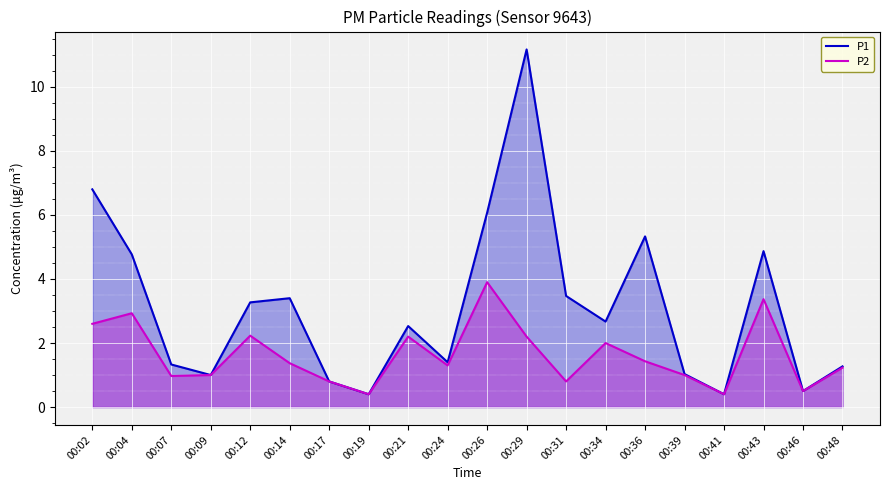

How many series are shown in this chart?

2